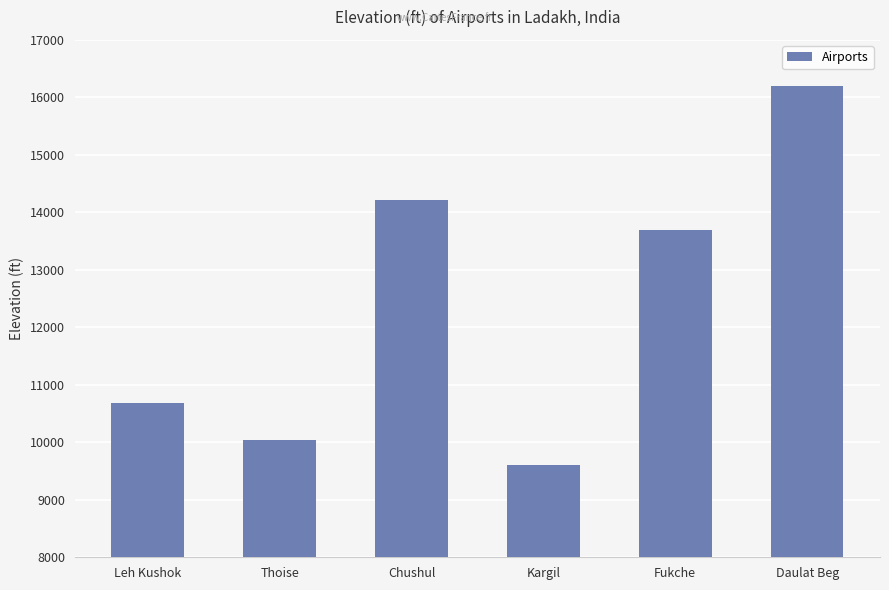

What is the ratio of the value at Fukche to the value at Daulat Beg?

0.8